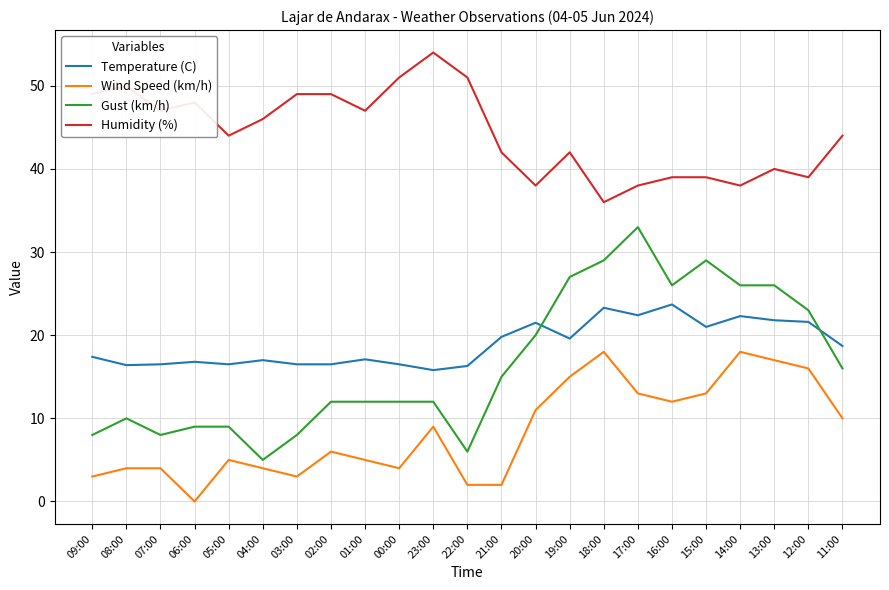

Does the chart display data point markers on the line(s)?

No